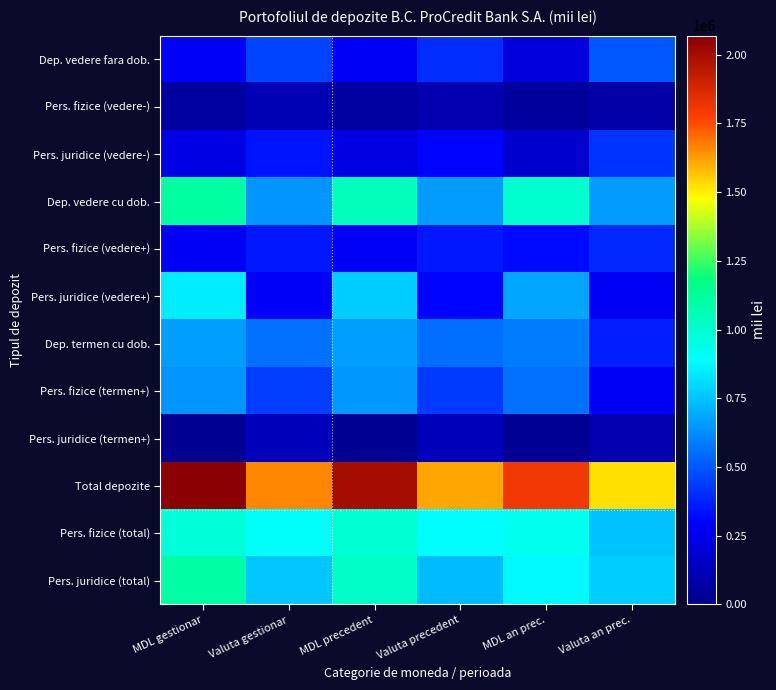

At which category does the chart reach its minimum across all series?

MDL gestionar